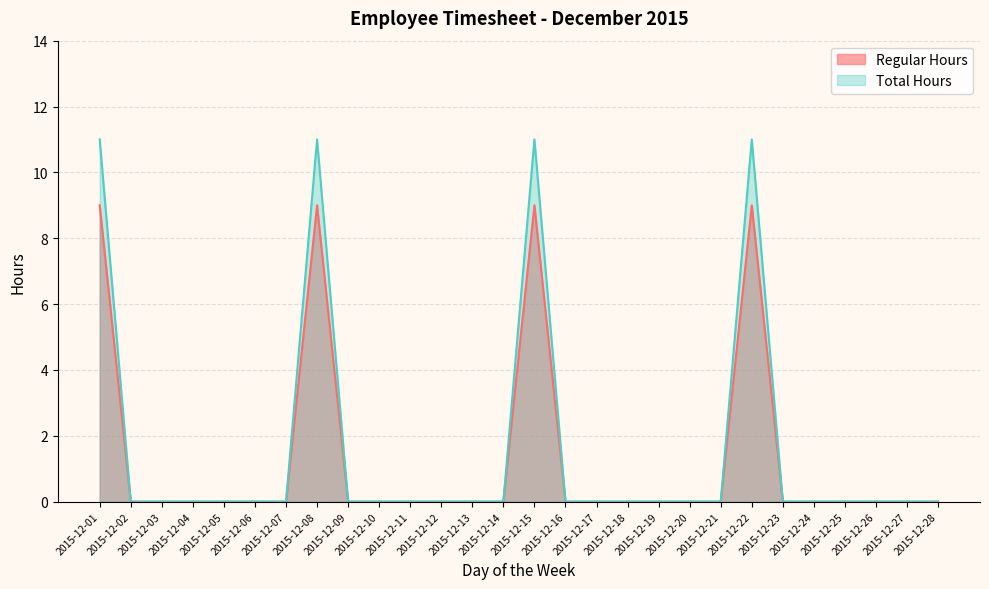

At how many categories does at least one series exceed 10?

4